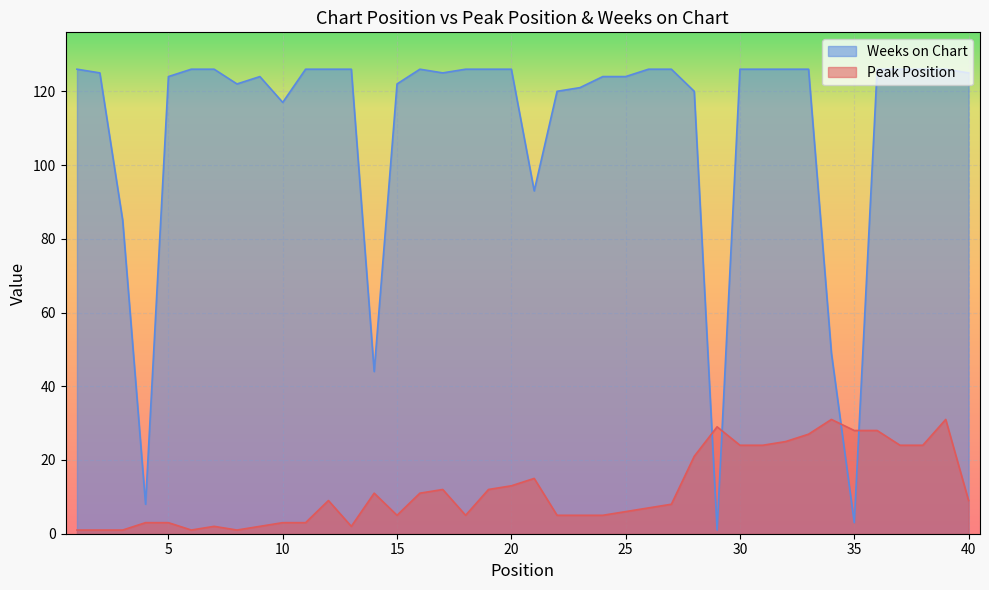

How many intersections are there between Weeks on Chart and Peak Position?

4